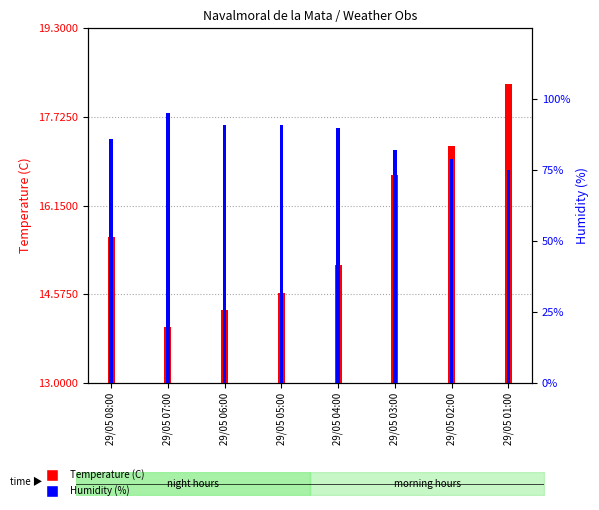

What is the spread (max minus min) of values at 29/05 07:00?

81.0